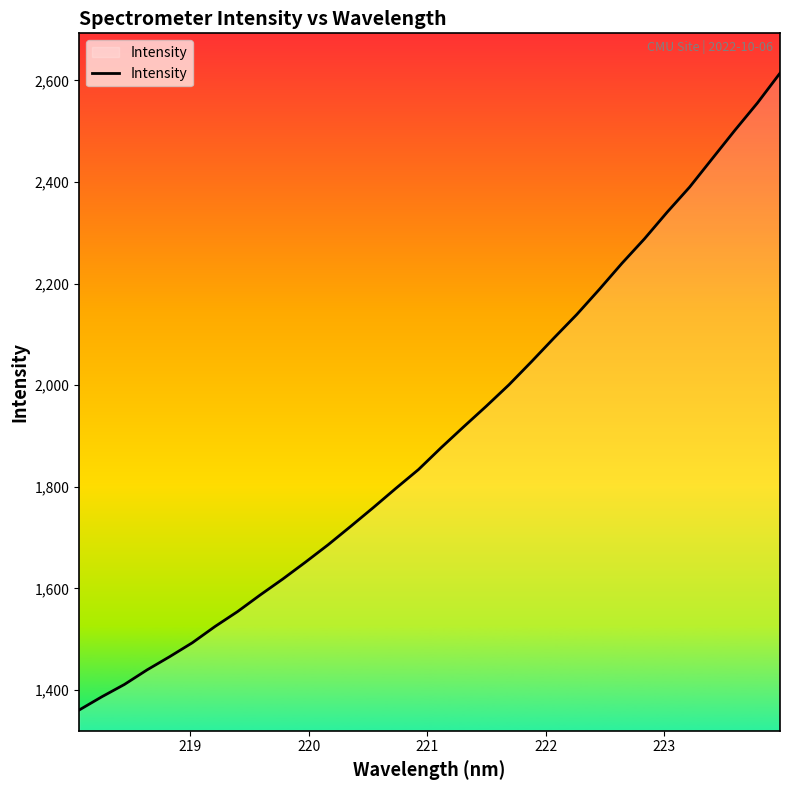

What is the smallest value displayed?

1360.5